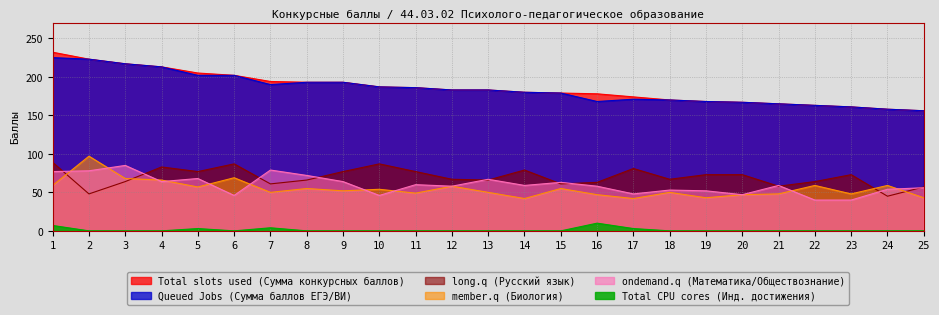

Reading left to right, what are all the values shown in this chart?

Total slots used (Сумма конкурсных баллов): 1=232	2=223	3=217	4=213	5=205	6=202	7=194	8=193	9=193	10=187	11=186	12=183	13=183	14=180	15=179	16=178	17=174	18=170	19=168	20=167	21=165	22=163	23=161	24=158	25=156
Queued Jobs (Сумма баллов ЕГЭ/ВИ): 1=225	2=223	3=217	4=213	5=202	6=202	7=190	8=193	9=193	10=187	11=186	12=183	13=183	14=180	15=179	16=168	17=171	18=170	19=168	20=167	21=165	22=163	23=161	24=158	25=156
member.q (Биология): 1=59	2=97	3=68	4=66	5=57	6=69	7=50	8=55	9=52	10=54	11=49	12=58	13=50	14=42	15=55	16=47	17=42	18=50	19=43	20=47	21=48	22=59	23=48	24=59	25=43
long.q (Русский язык): 1=89	2=48	3=64	4=83	5=77	6=87	7=61	8=66	9=77	10=87	11=77	12=67	13=66	14=79	15=61	16=63	17=81	18=67	19=73	20=73	21=58	22=64	23=73	24=45	25=57
ondemand.q (Математика/Обществознание): 1=77	2=78	3=85	4=64	5=68	6=46	7=79	8=72	9=64	10=46	11=60	12=58	13=67	14=59	15=63	16=58	17=48	18=53	19=52	20=47	21=59	22=40	23=40	24=54	25=56
Total CPU cores (Инд. достижения): 1=7	2=0	3=0	4=0	5=3	6=0	7=4	8=0	9=0	10=0	11=0	12=0	13=0	14=0	15=0	16=10	17=3	18=0	19=0	20=0	21=0	22=0	23=0	24=0	25=0